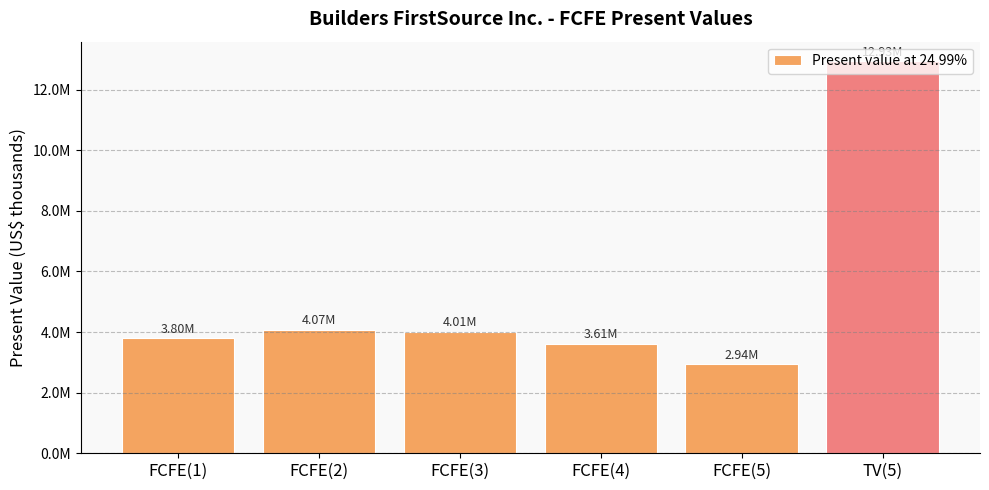

What is the ratio of the value at TV(5) to the value at FCFE(4)?

3.6